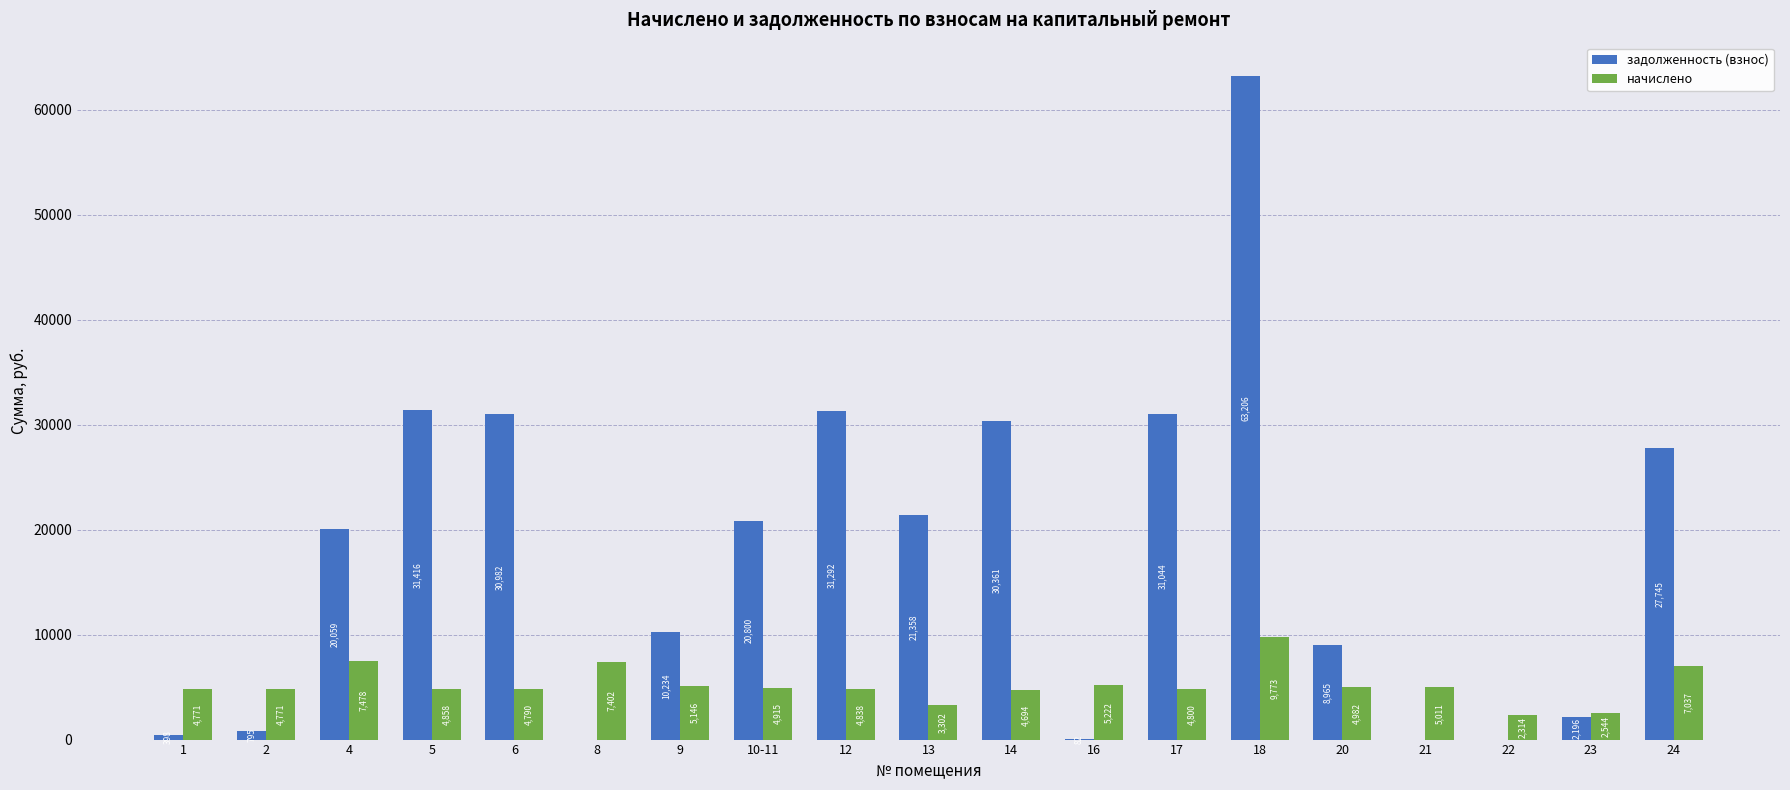

What are all the series names shown in the legend?

задолженность (взнос), начислено